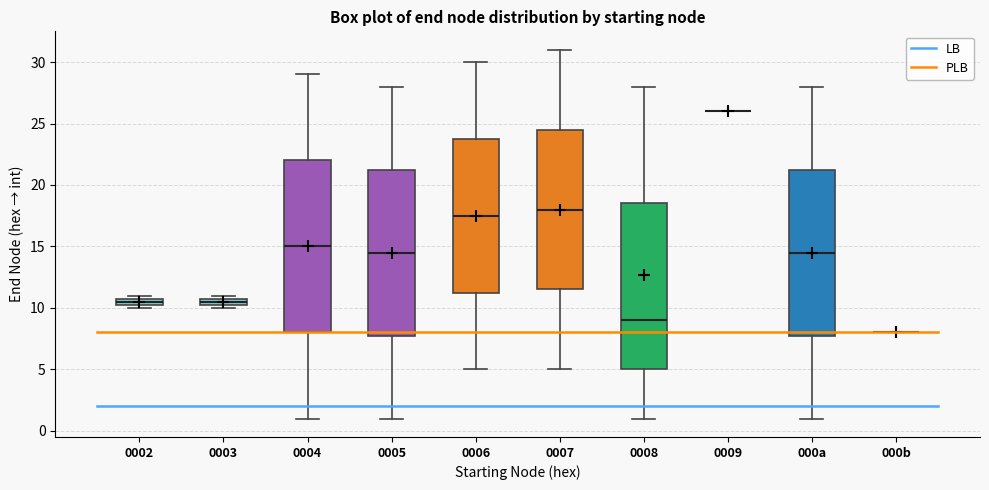

Where is the upper edge of the box for 0002 on the y-axis? The values are not printed on the chart, so give them approximately, as read against the axis.

11.0